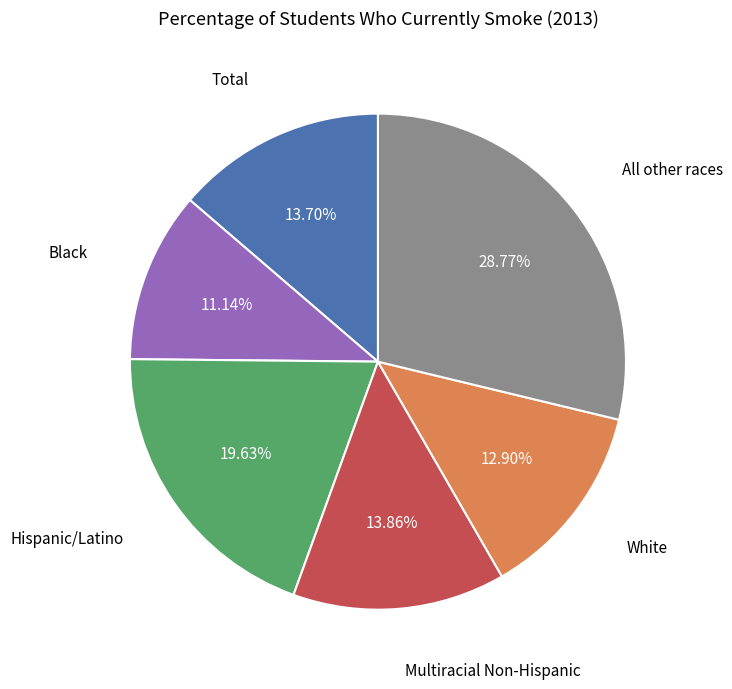

Count the number of slices in the pie.

6